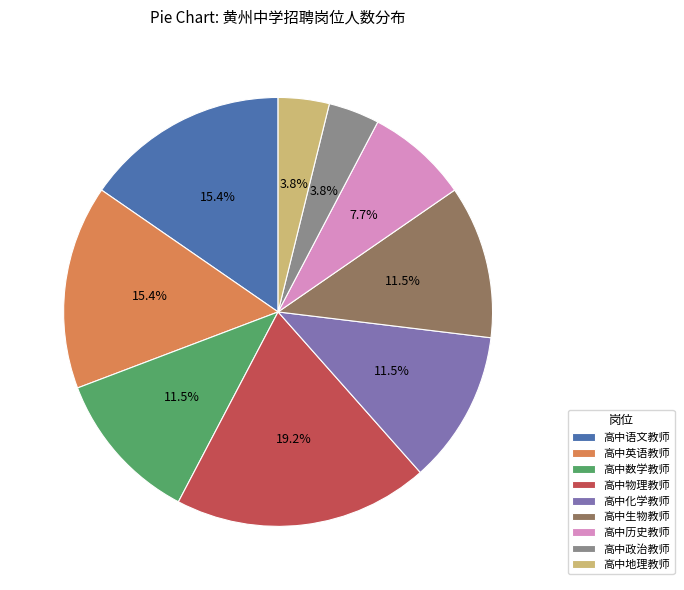

What is the largest slice in the pie chart?

高中物理教师